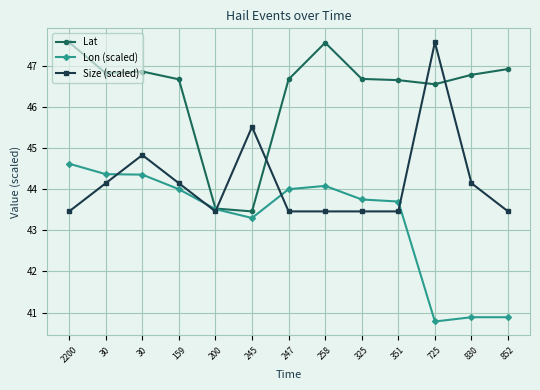

What are all the series names shown in the legend?

Lat, Lon (scaled), Size (scaled)